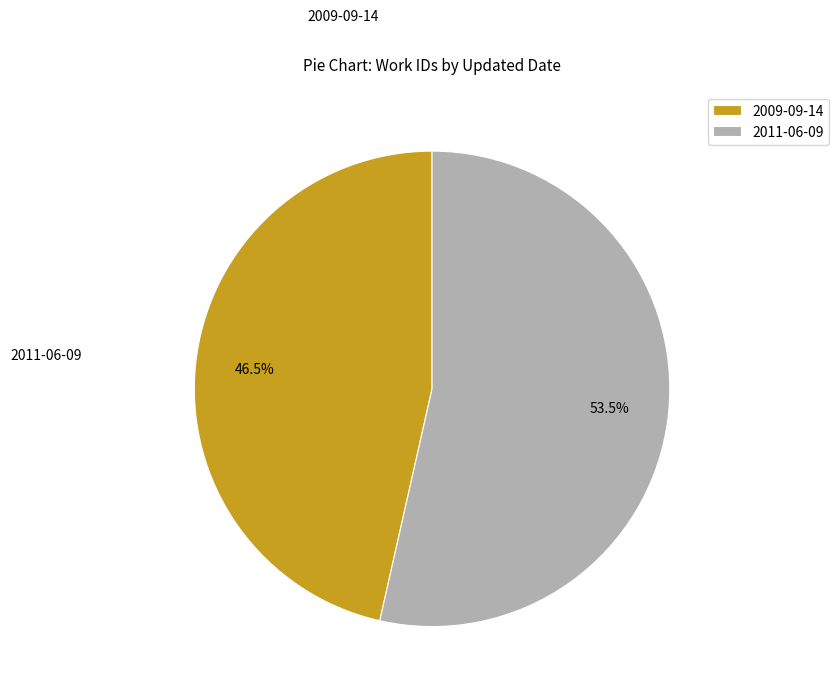

What portion of the pie excludes 2009-09-14?

53.5%